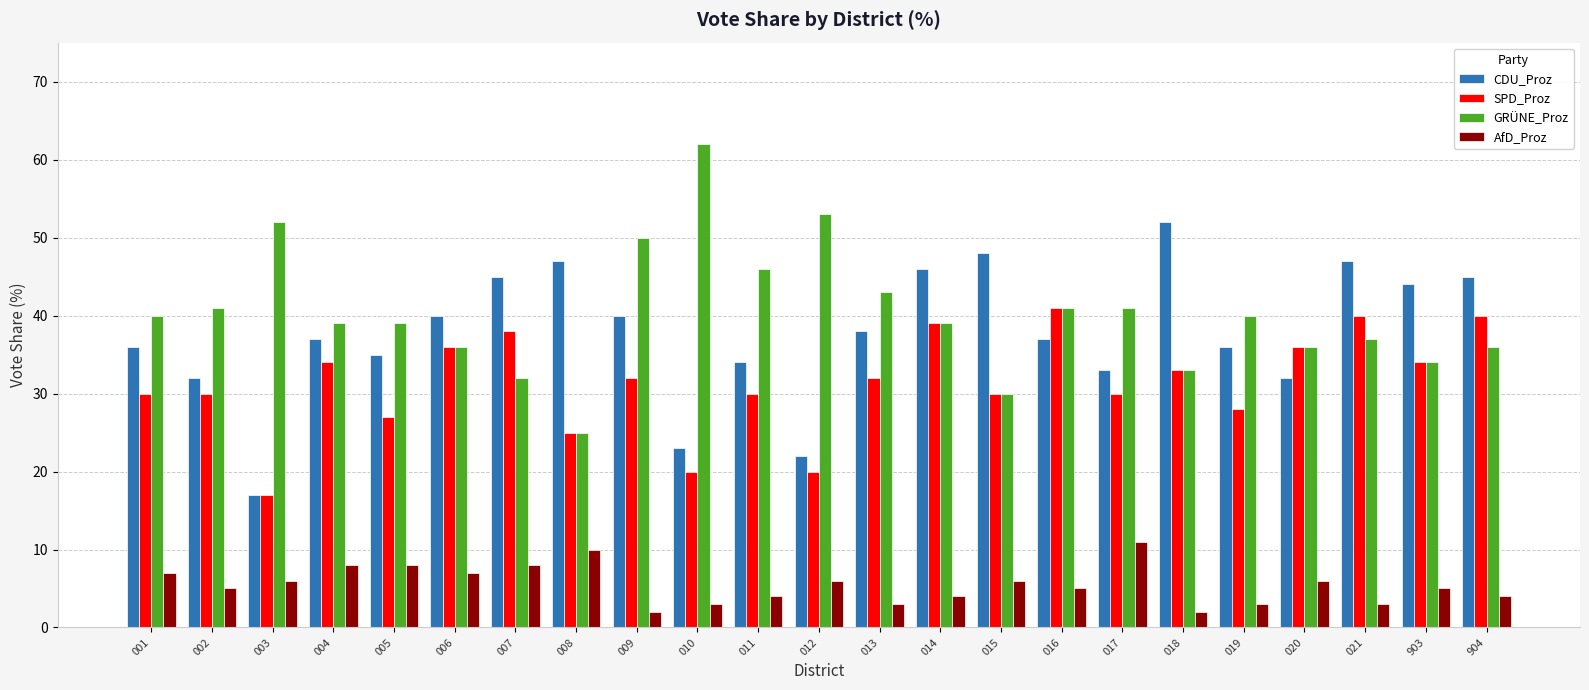

What is the spread (max minus min) of values at 018?

50